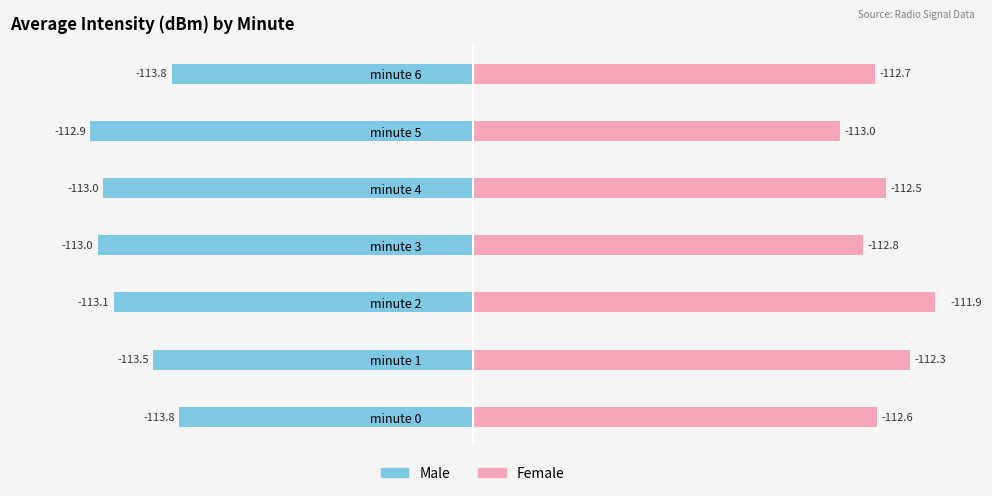

Are the bars horizontal?

Yes